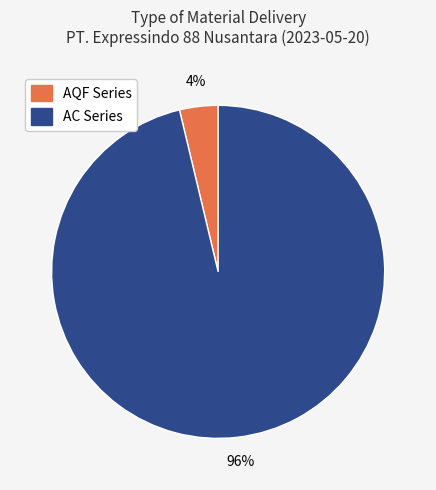

To the nearest percent, what is the average slice percentage?

50%